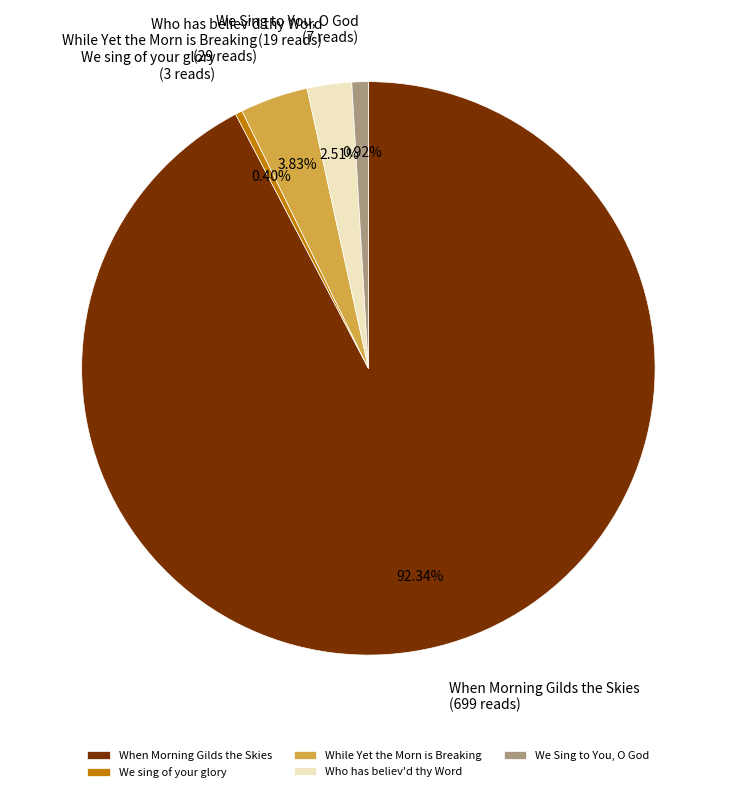

The While Yet the Morn is Breaking slice represents 4% of the pie. True or false?

True